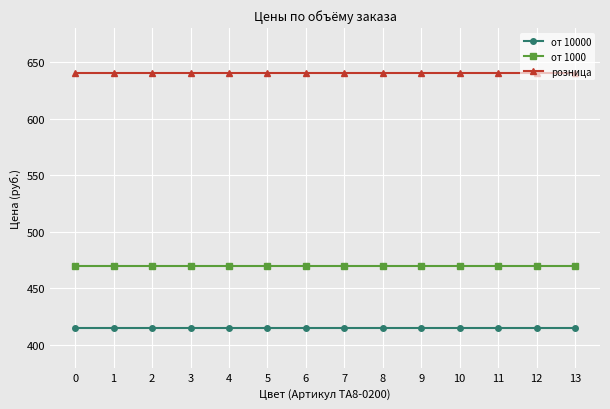

Rank the series by their maximum value, from highest to lowest.

розница, от 1000, от 10000